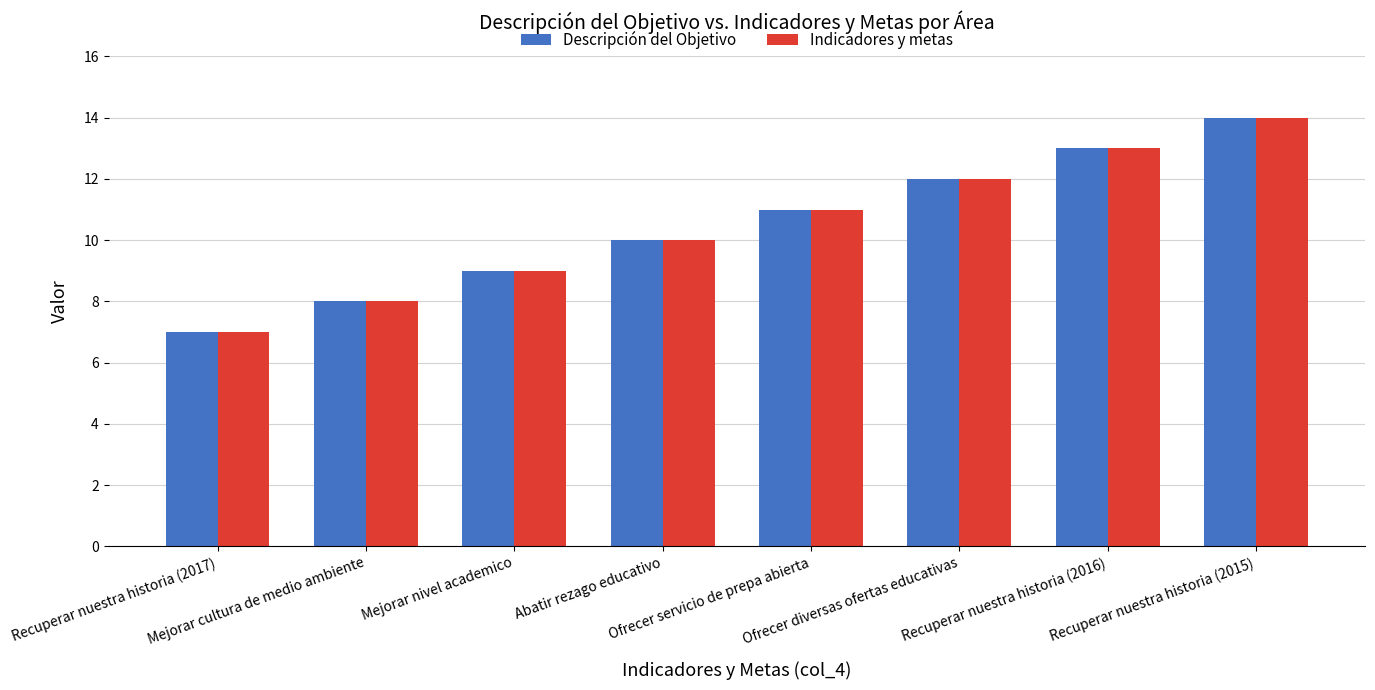

Is it true that Indicadores y metas equals 2 at Recuperar nuestra historia (2017)?

False